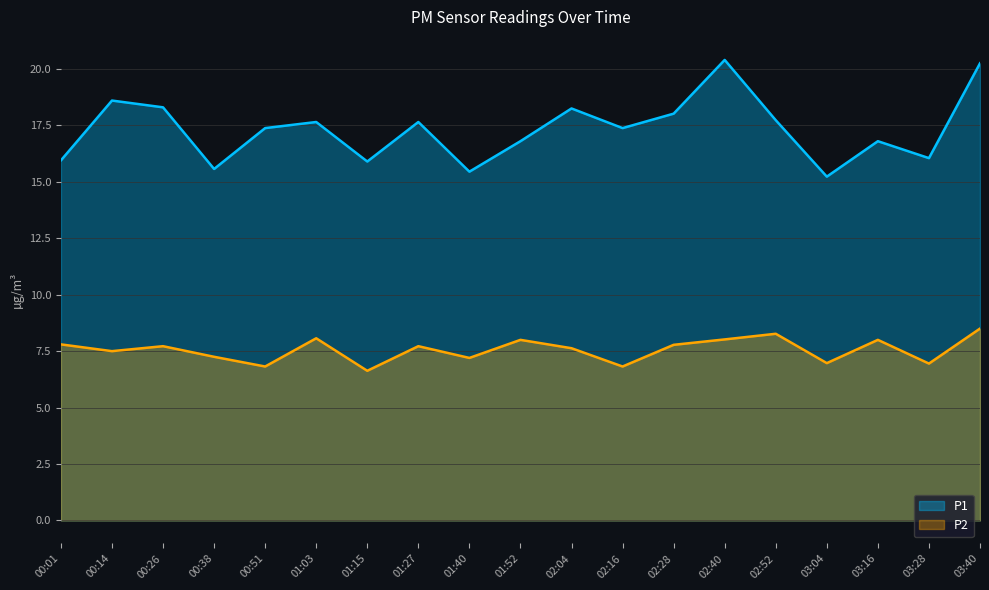

Which series has the widest spread of values?

P1